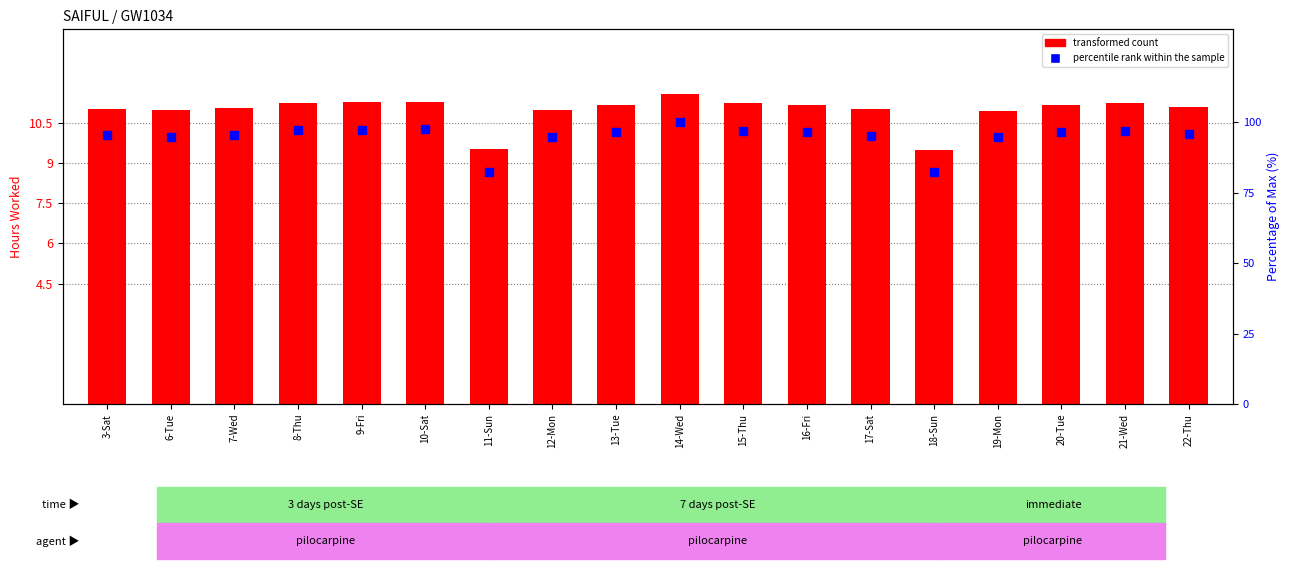

At which category is the sum across all series the highest?

14-Wed